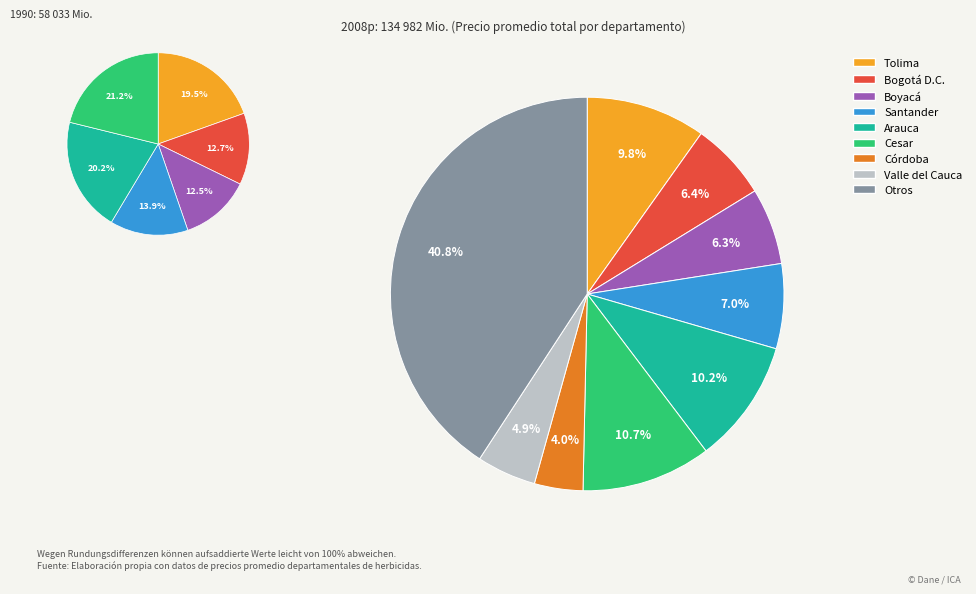

Does Arauca-2 account for over 50% of the chart?

No